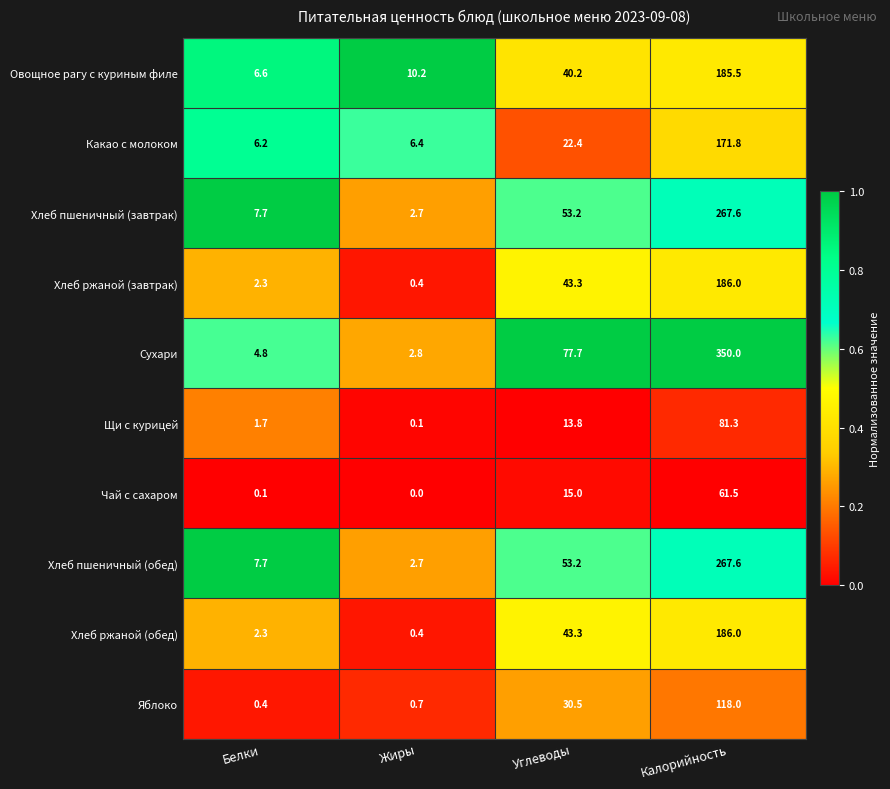

The Хлеб ржаной (обед) series shows 92.7 at Калорийность. True or false?

False